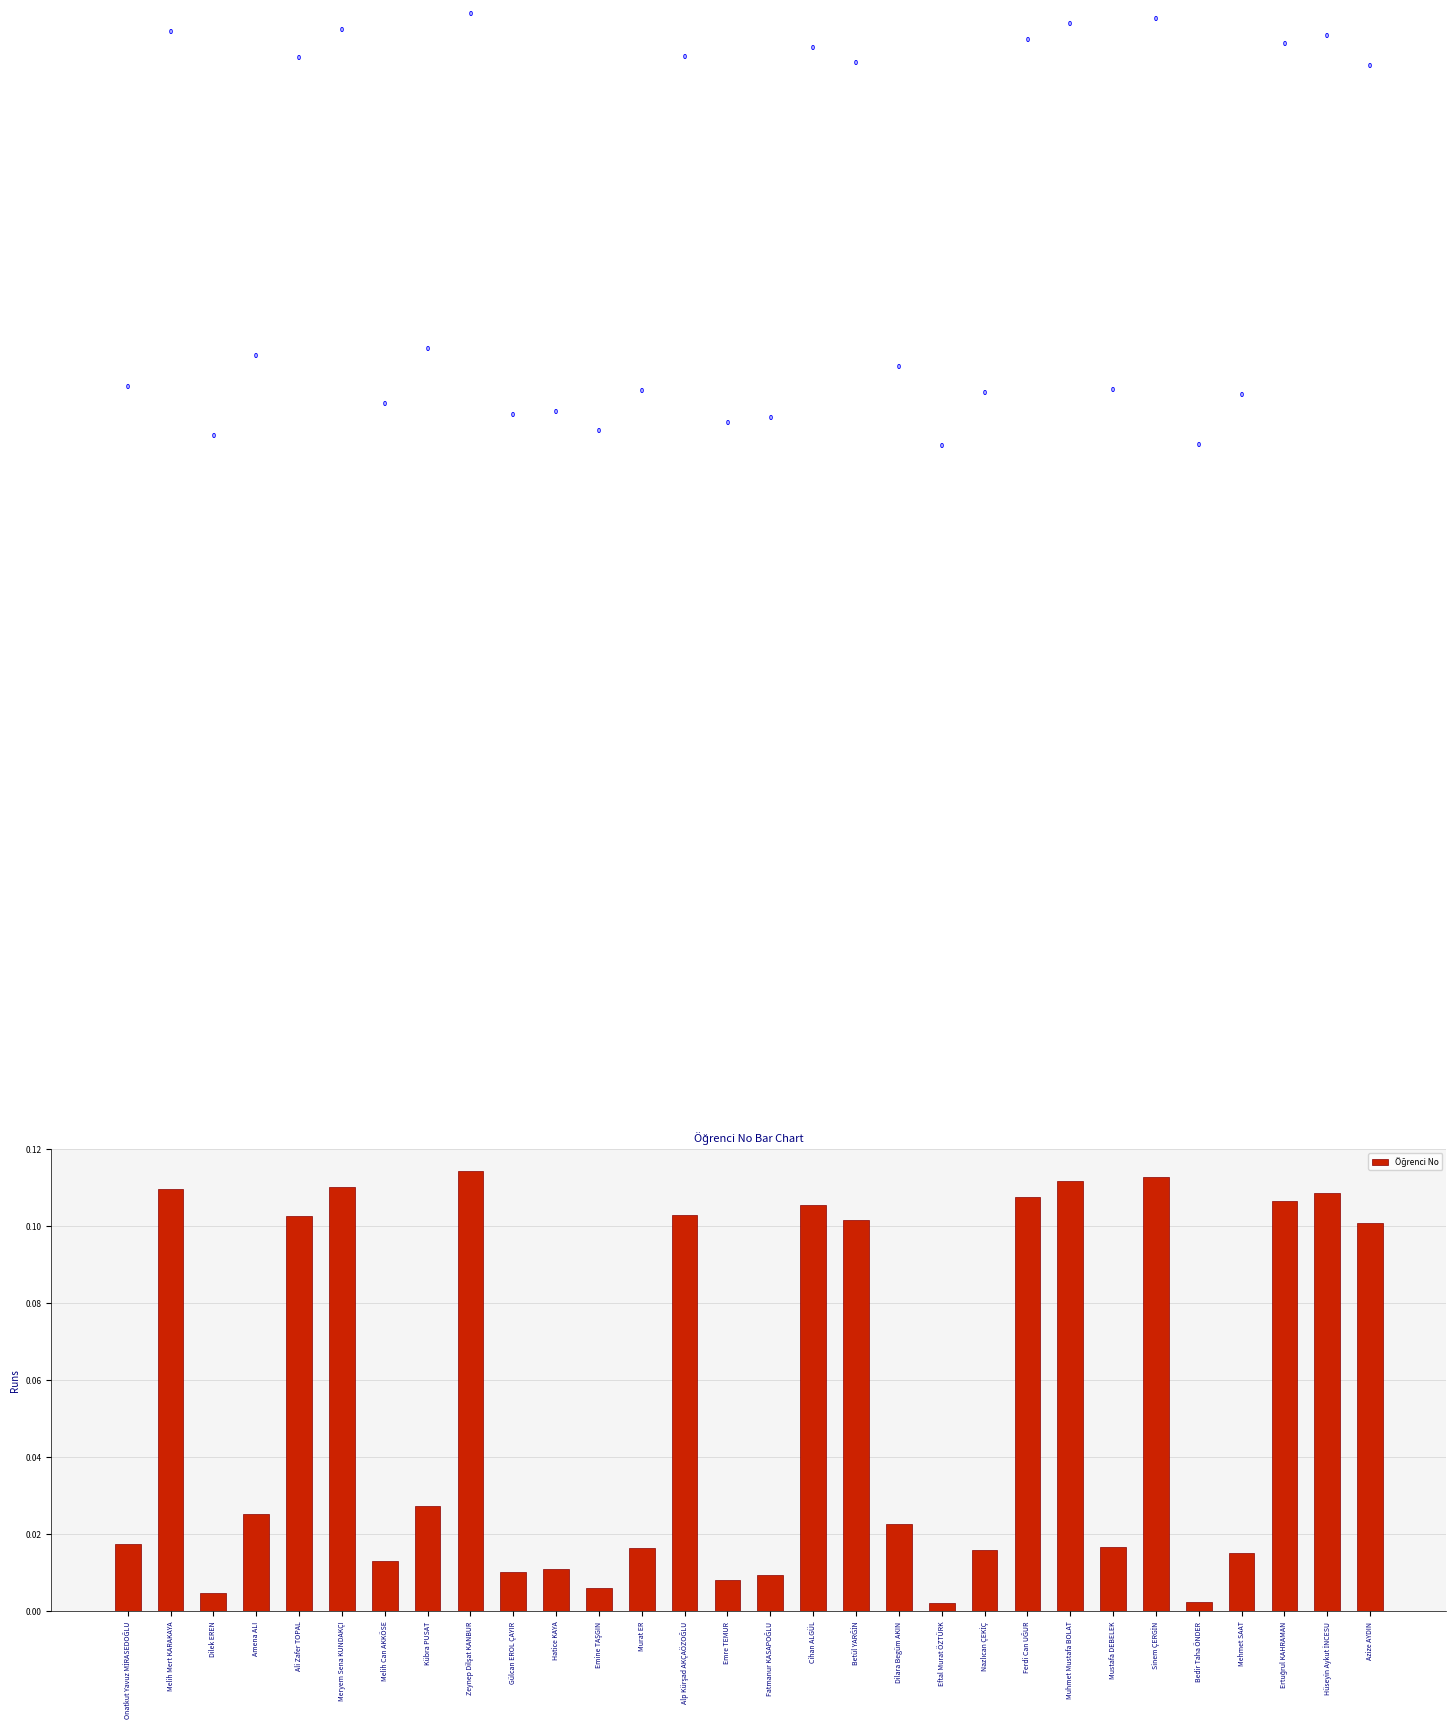

What position from the right is Gülcan EROL ÇAYIR?

21